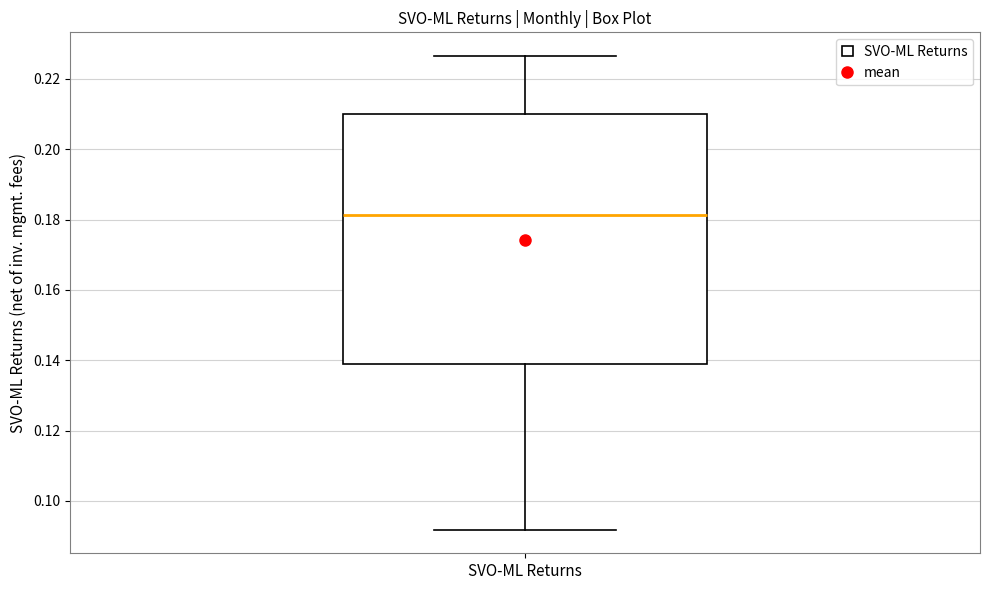

Where does the upper whisker of the box for SVO-ML Returns end on the y-axis? The values are not printed on the chart, so give them approximately, as read against the axis.

0.226